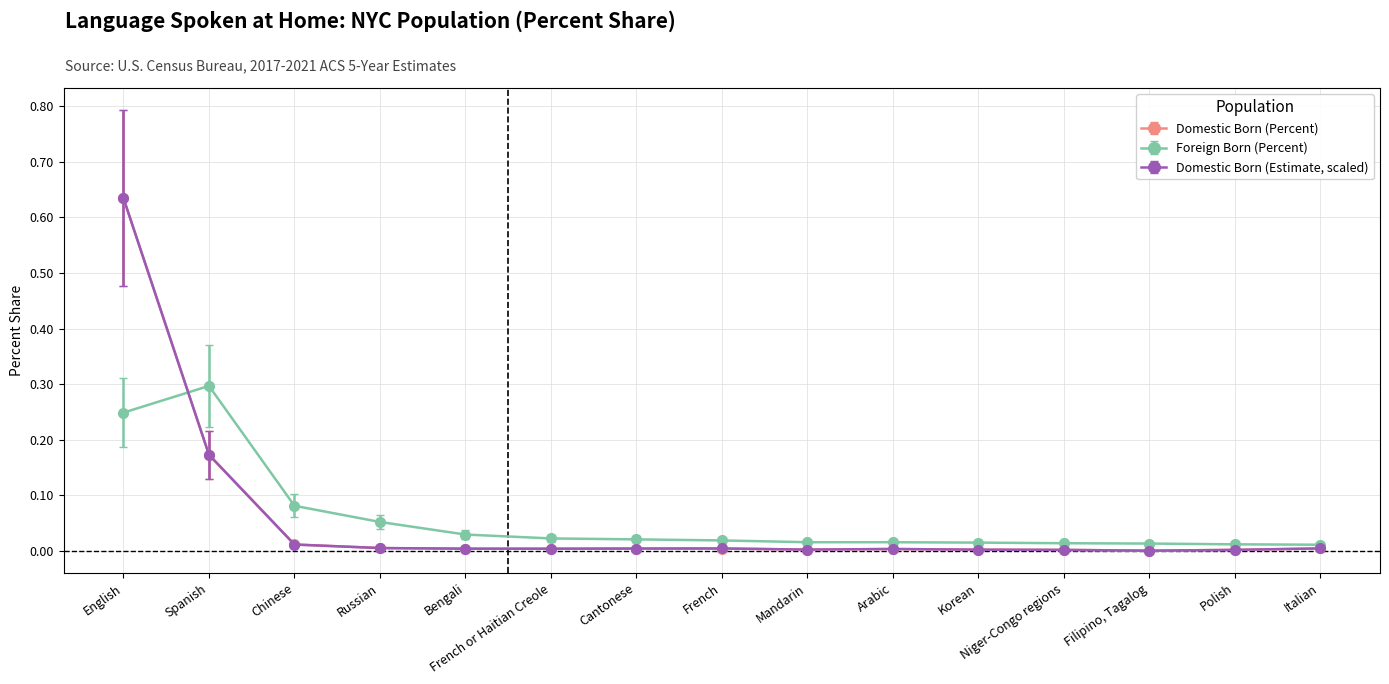

Between Bengali and Polish, which series saw the biggest shift?

Foreign Born (Percent)